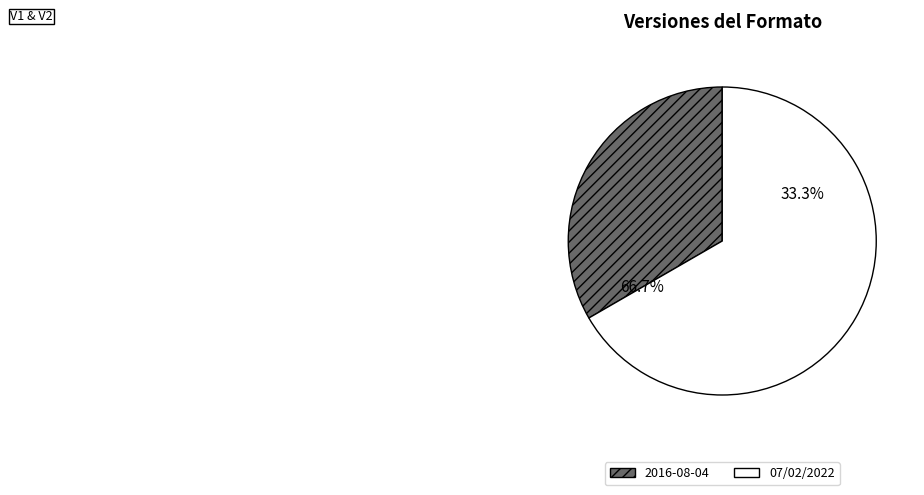

Which has a higher value, 07/02/2022 or 2016-08-04?

07/02/2022